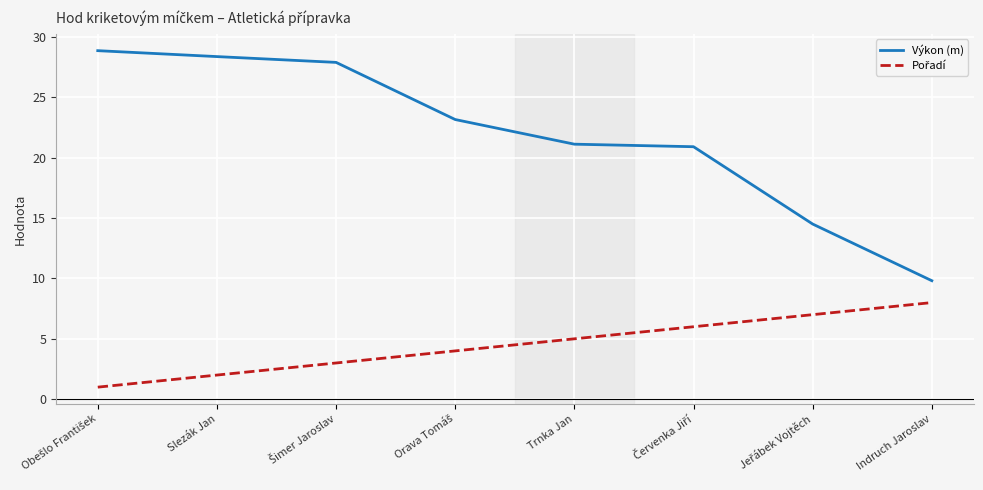

The value of Výkon (m) at Indruch Jaroslav is 9.8. True or false?

True